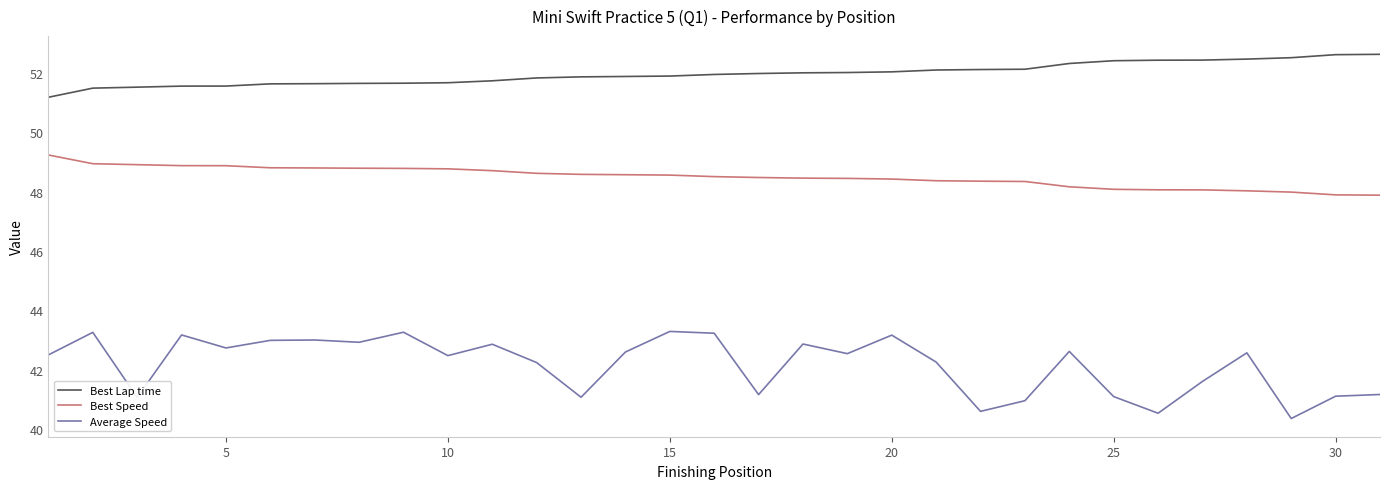

What is the difference between the maximum and second lowest values in the Average Speed series?

2.8